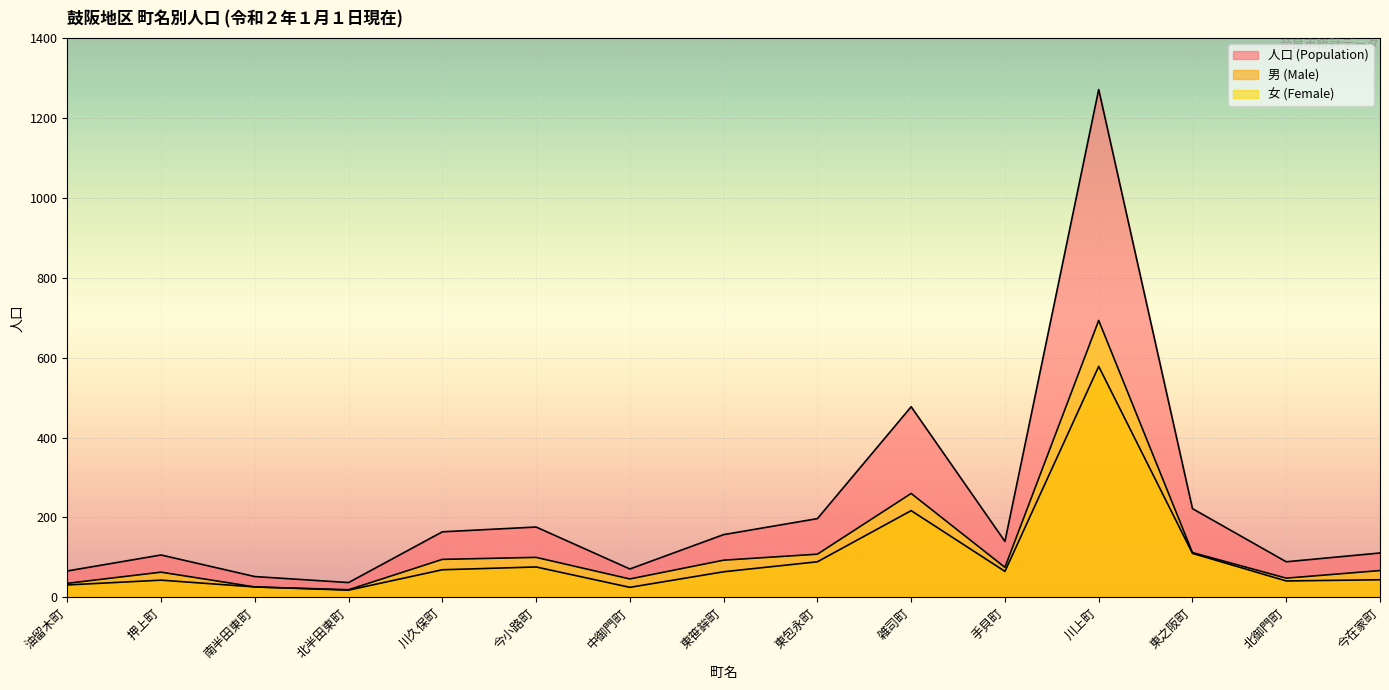

Reading right to left, extract all data points from this chart.

人口 (Population): 今在家町=111	北御門町=89	東之阪町=222	川上町=1271	手貝町=140	雑司町=477	東包永町=197	東笹鉾町=157	中御門町=71	今小路町=176	川久保町=164	北半田東町=37	南半田東町=52	押上町=106	油留木町=66
男 (Male): 今在家町=44	北御門町=41	東之阪町=110	川上町=578	手貝町=65	雑司町=217	東包永町=89	東笹鉾町=64	中御門町=25	今小路町=76	川久保町=69	北半田東町=18	南半田東町=26	押上町=43	油留木町=31
女 (Female): 今在家町=67	北御門町=48	東之阪町=112	川上町=693	手貝町=75	雑司町=260	東包永町=108	東笹鉾町=93	中御門町=46	今小路町=100	川久保町=95	北半田東町=19	南半田東町=26	押上町=63	油留木町=35